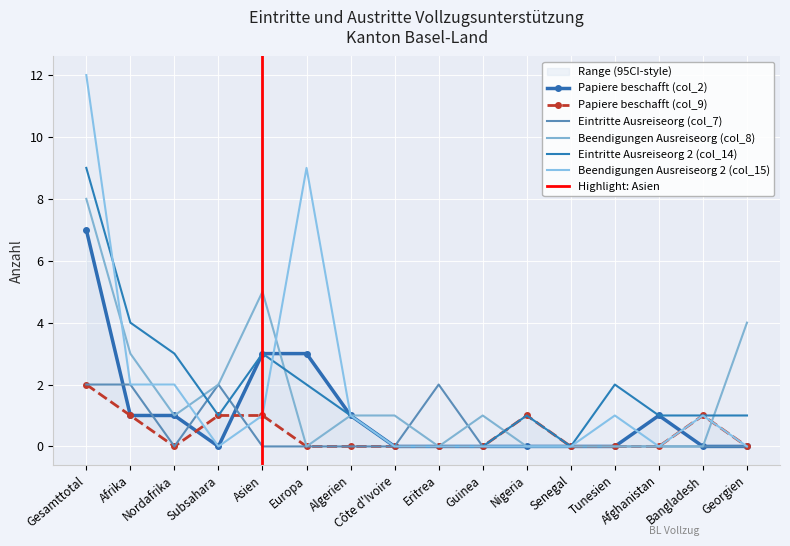

How many Papiere beschafft (col_2) values are between 0 and 1?

13